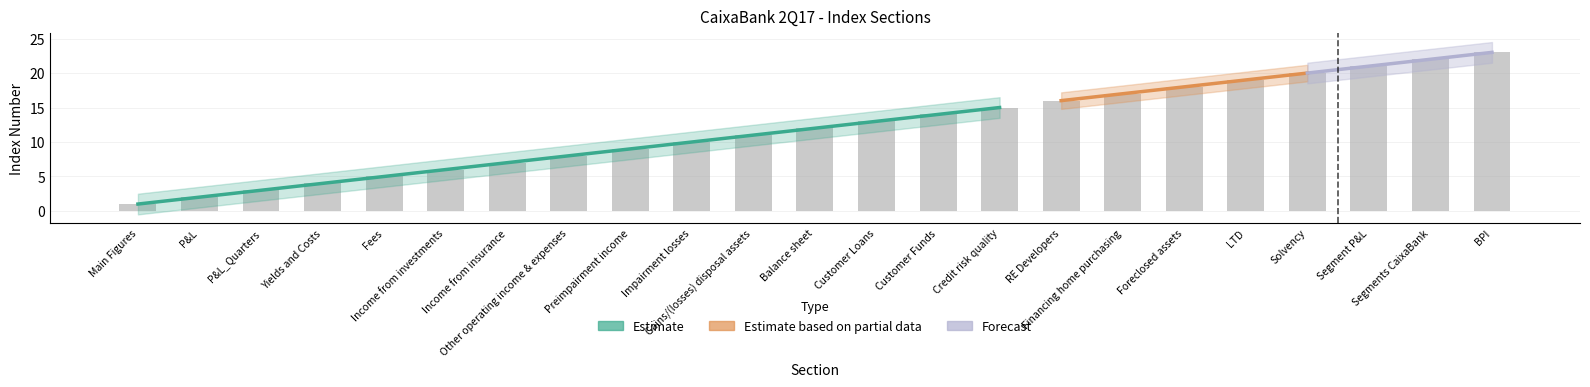

List the labels in order of value, smallest first.

Main Figures, P&L, P&L_Quarters, Yields and Costs, Fees, Income from investments, Income from insurance, Other operating income & expenses, Preimpairment income, Impairment losses, Gains/(losses) disposal assets, Balance sheet, Customer Loans, Customer Funds, Credit risk quality, RE Developers, Financing home purchasing, Foreclosed assets, LTD, Solvency, Segment P&L, Segments CaixaBank, BPI